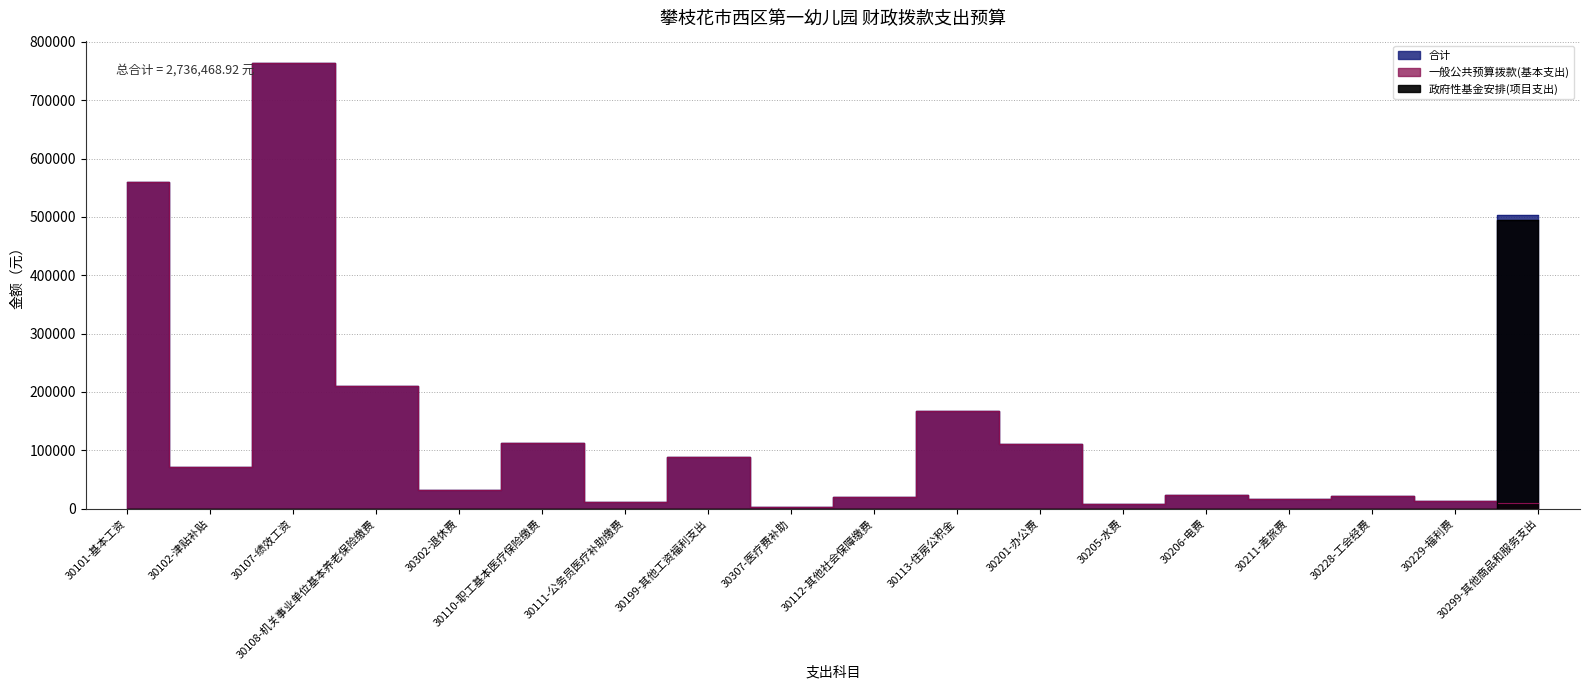

Reading right to left, list all the values displayed in this chart.

合计: 30299-其他商品和服务支出=502601.5	30229-福利费=12922.2	30228-工会经费=21018.0	30211-差旅费=15750.0	30206-电费=23625.0	30205-水费=7875.0	30201-办公费=110250.0	30113-住房公积金=167459.0	30112-其他社会保障缴费=19537.2	30307-医疗费补助=3204.0	30199-其他工资福利支出=88291.9	30111-公务员医疗补助缴费=12015.0	30110-职工基本医疗保险缴费=112922.0	30302-退休费=32628.0	30108-机关事业单位基本养老保险缴费=210854.8	30107-绩效工资=763869.0	30102-津贴补贴=71078.4	30101-基本工资=560568.0
一般公共预算拨款(基本支出): 30299-其他商品和服务支出=8801.5	30229-福利费=12922.2	30228-工会经费=21018.0	30211-差旅费=15750.0	30206-电费=23625.0	30205-水费=7875.0	30201-办公费=110250.0	30113-住房公积金=167459.0	30112-其他社会保障缴费=19537.2	30307-医疗费补助=3204.0	30199-其他工资福利支出=88291.9	30111-公务员医疗补助缴费=12015.0	30110-职工基本医疗保险缴费=112922.0	30302-退休费=32628.0	30108-机关事业单位基本养老保险缴费=210854.8	30107-绩效工资=763869.0	30102-津贴补贴=71078.4	30101-基本工资=560568.0
政府性基金安排(项目支出): 30299-其他商品和服务支出=493800.0	30229-福利费=0.0	30228-工会经费=0.0	30211-差旅费=0.0	30206-电费=0.0	30205-水费=0.0	30201-办公费=0.0	30113-住房公积金=0.0	30112-其他社会保障缴费=0.0	30307-医疗费补助=0.0	30199-其他工资福利支出=0.0	30111-公务员医疗补助缴费=0.0	30110-职工基本医疗保险缴费=0.0	30302-退休费=0.0	30108-机关事业单位基本养老保险缴费=0.0	30107-绩效工资=0.0	30102-津贴补贴=0.0	30101-基本工资=0.0